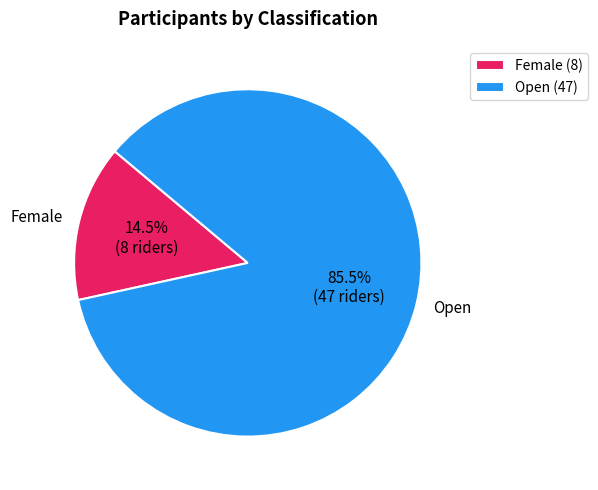

How many segments does this pie chart have?

2